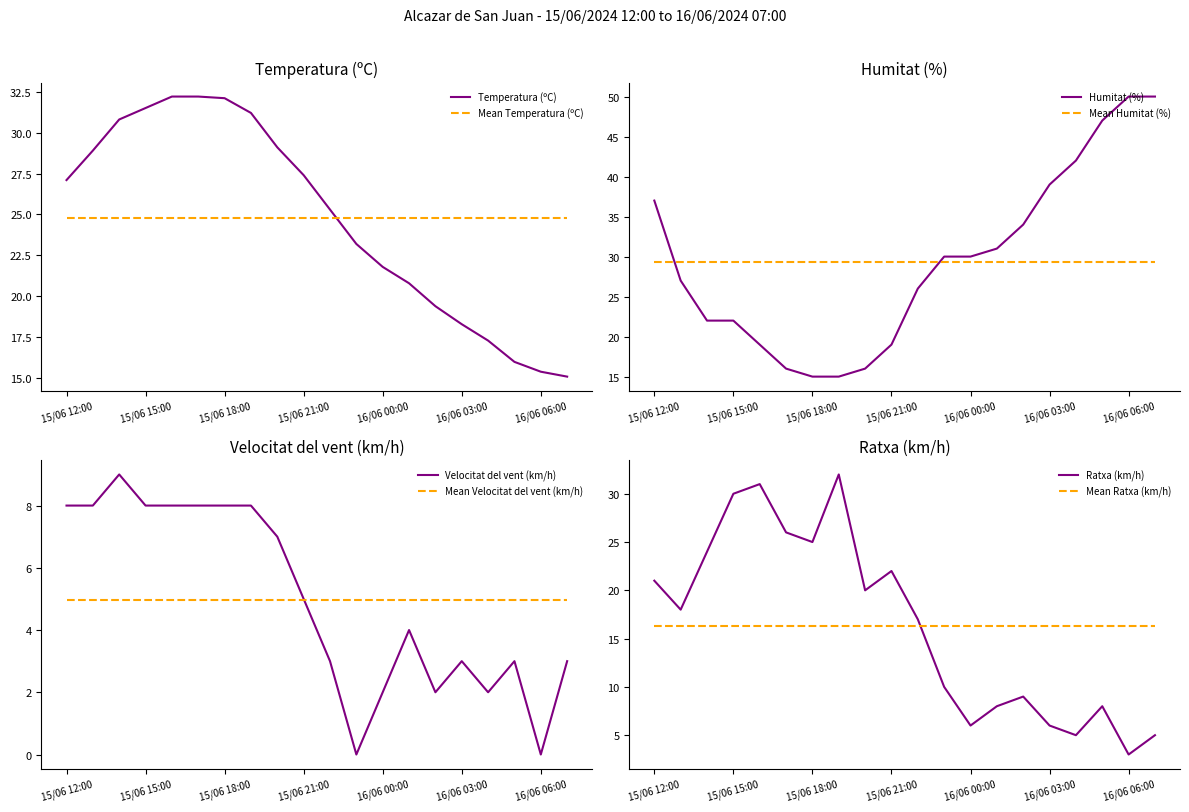

Reading left to right, extract all data points from this chart.

Temperatura (ºC): 27.1	28.9	30.8	31.5	32.2	32.2	32.1	31.2	29.1	27.4	25.3	23.2	21.8	20.8	19.4	18.3	17.3	16.0	15.4	15.1
Humitat (%): 37.0	27.0	22.0	22.0	19.0	16.0	15.0	15.0	16.0	19.0	26.0	30.0	30.0	31.0	34.0	39.0	42.0	47.0	50.0	50.0
Velocitat del vent (km/h): 8.0	8.0	9.0	8.0	8.0	8.0	8.0	8.0	7.0	5.0	3.0	0.0	2.0	4.0	2.0	3.0	2.0	3.0	0.0	3.0
Ratxa (km/h): 21.0	18.0	24.0	30.0	31.0	26.0	25.0	32.0	20.0	22.0	17.0	10.0	6.0	8.0	9.0	6.0	5.0	8.0	3.0	5.0